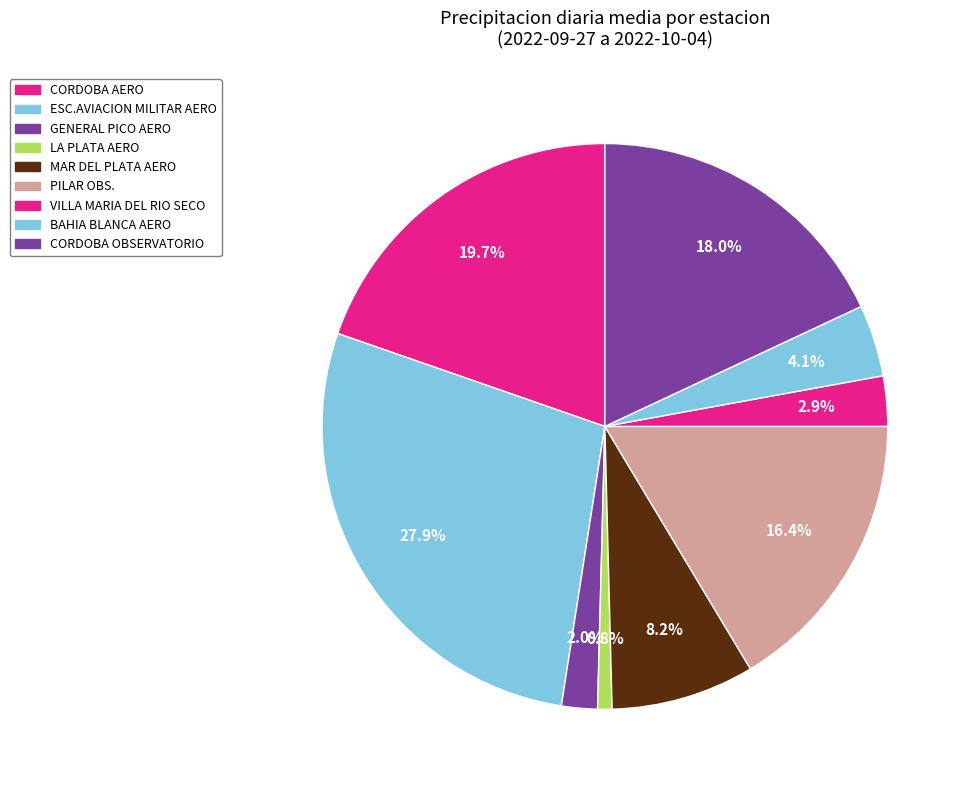

What percentage is NOT represented by BAHIA BLANCA AERO?

95.9%